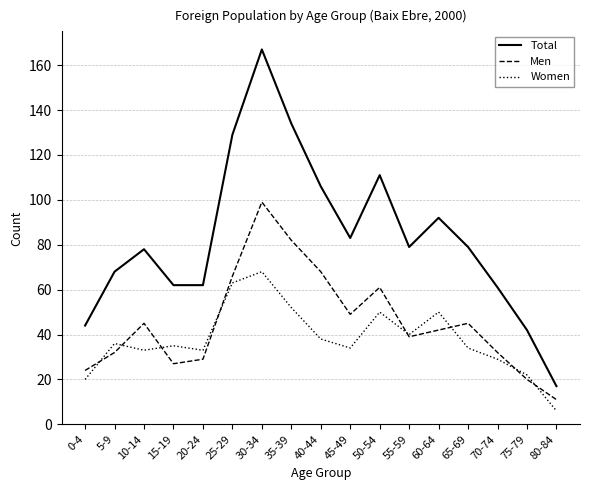

In Women, how many points are higher than both neighbors (excluding endpoints)?

5